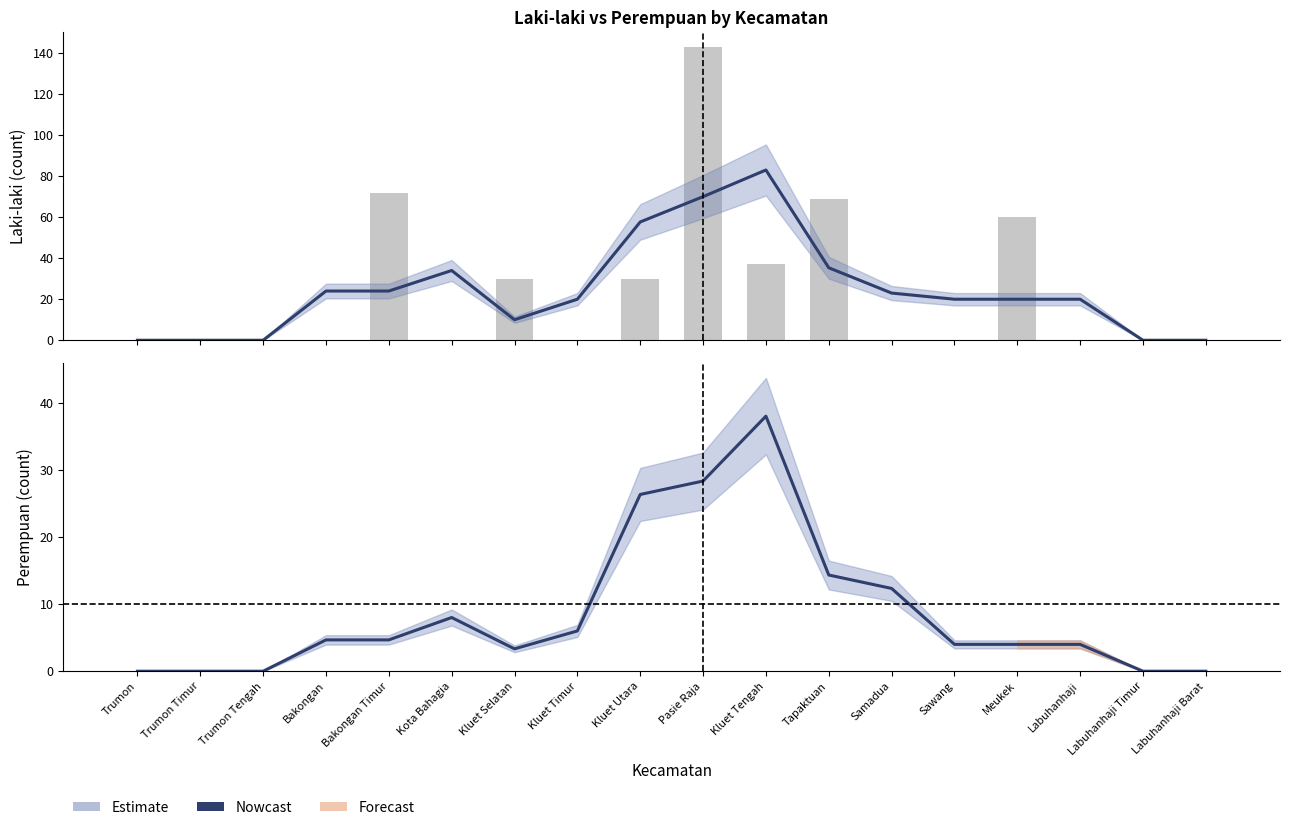

Reading left to right, what are all the values shown in this chart?

laki_laki (estimate): Trumon=0.0	Trumon Timur=0.0	Trumon Tengah=0.0	Bakongan=24.0	Bakongan Timur=24.0	Kota Bahagia=34.0	Kluet Selatan=10.0	Kluet Timur=20.0	Kluet Utara=57.7	Pasie Raja=70.0	Kluet Tengah=83.0	Tapaktuan=35.3	Samadua=23.0	Sawang=20.0	Meukek=20.0	Labuhanhaji=20.0	Labuhanhaji Timur=0.0	Labuhanhaji Barat=0.0
laki_laki (raw): Trumon=0.0	Trumon Timur=0.0	Trumon Tengah=0.0	Bakongan=0.0	Bakongan Timur=72.0	Kota Bahagia=0.0	Kluet Selatan=30.0	Kluet Timur=0.0	Kluet Utara=30.0	Pasie Raja=143.0	Kluet Tengah=37.0	Tapaktuan=69.0	Samadua=0.0	Sawang=0.0	Meukek=60.0	Labuhanhaji=0.0	Labuhanhaji Timur=0.0	Labuhanhaji Barat=0.0
perempuan (estimate): Trumon=0.0	Trumon Timur=0.0	Trumon Tengah=0.0	Bakongan=4.7	Bakongan Timur=4.7	Kota Bahagia=8.0	Kluet Selatan=3.3	Kluet Timur=6.0	Kluet Utara=26.3	Pasie Raja=28.3	Kluet Tengah=38.0	Tapaktuan=14.3	Samadua=12.3	Sawang=4.0	Meukek=4.0	Labuhanhaji=4.0	Labuhanhaji Timur=0.0	Labuhanhaji Barat=0.0